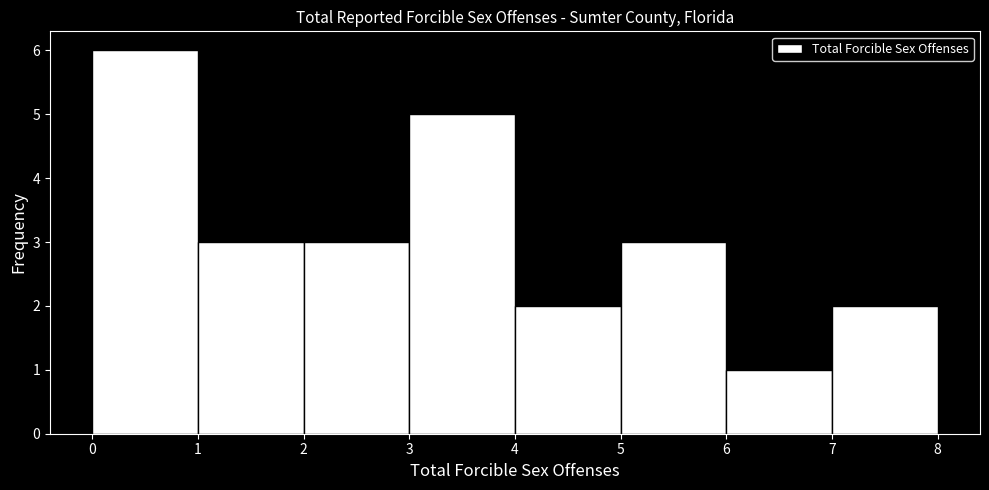

Which range on the x-axis has the tallest bar?

0 to 1